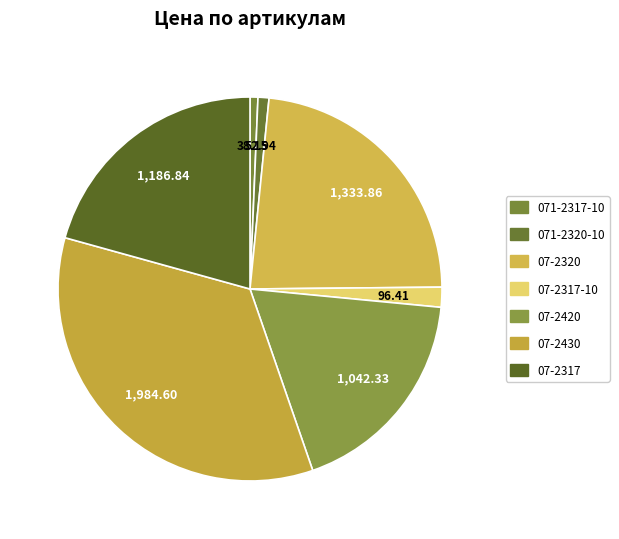

How many slices are in this pie chart?

7